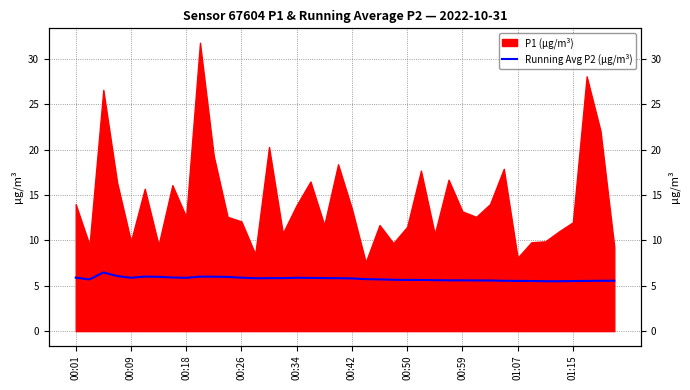

What is the sum of the values at 32 and 18?

11.4